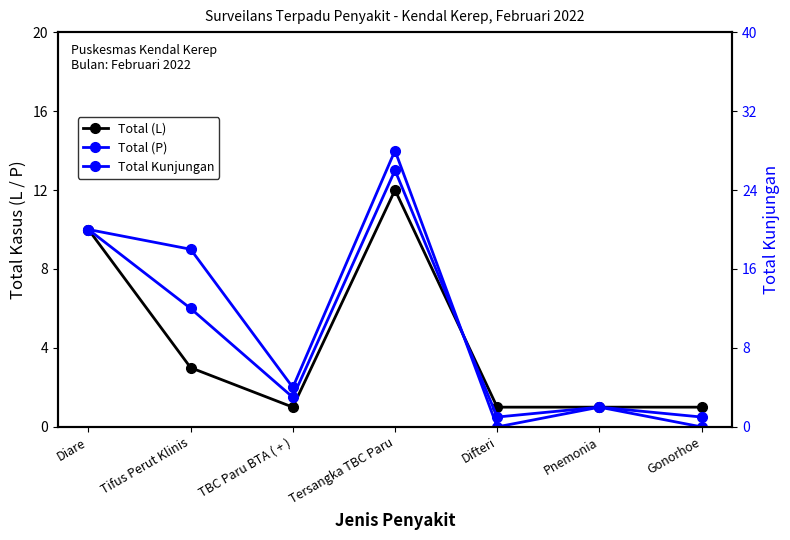

Which category has the lowest value across all series?

Difteri